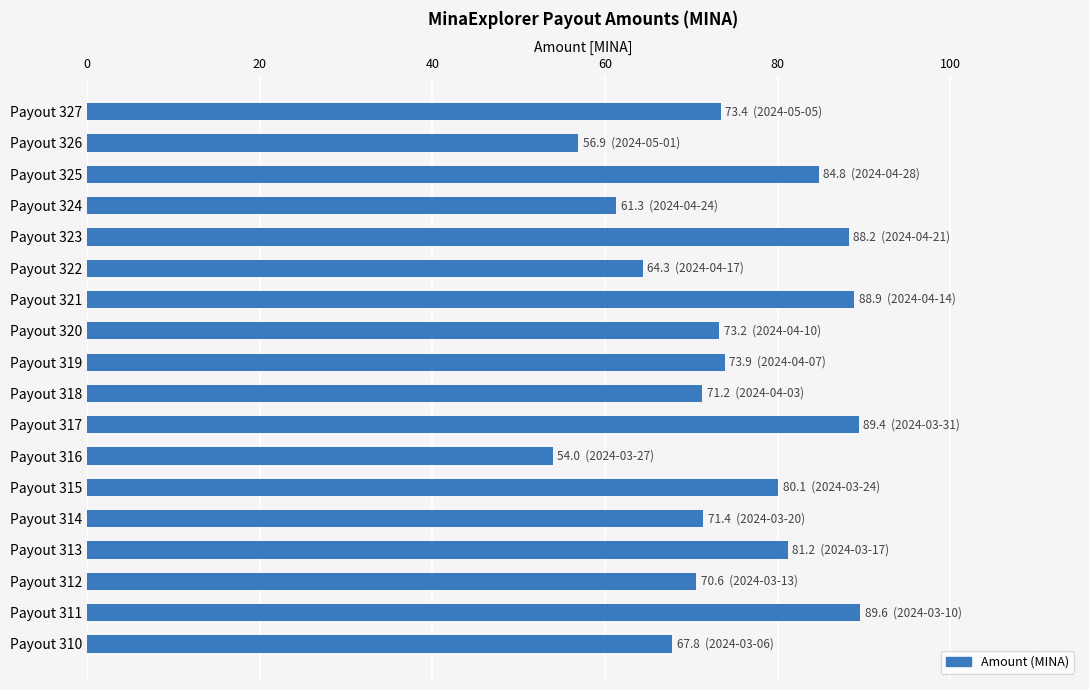

The chart shows a value of 109.2 at Payout 313. True or false?

False